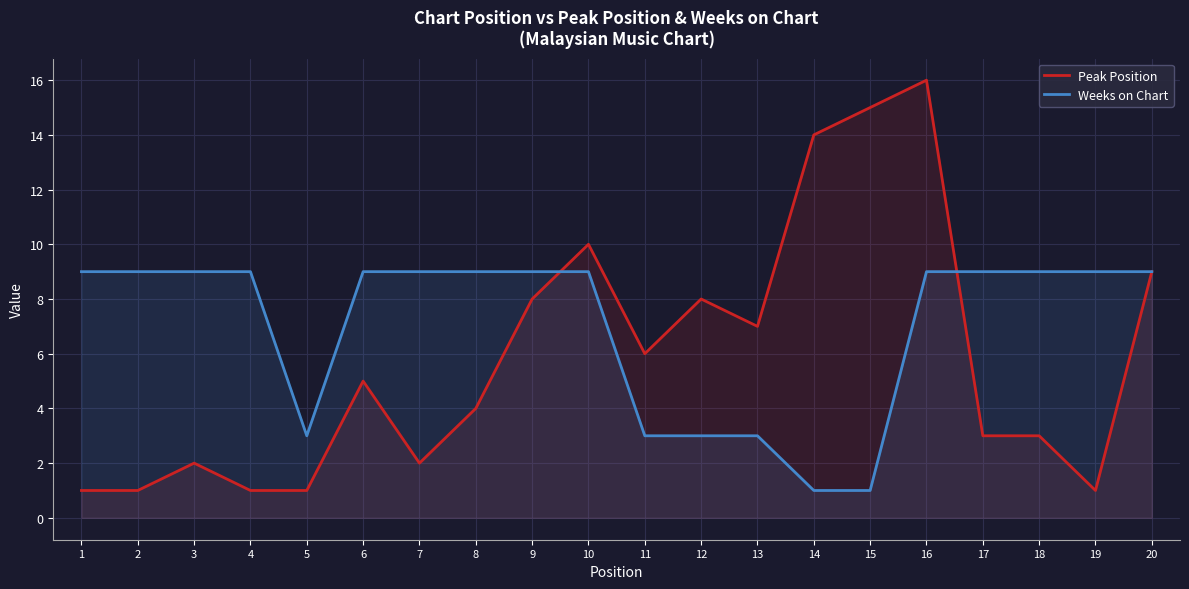

True or false: Weeks on Chart and Peak Position intersect in this chart.

True